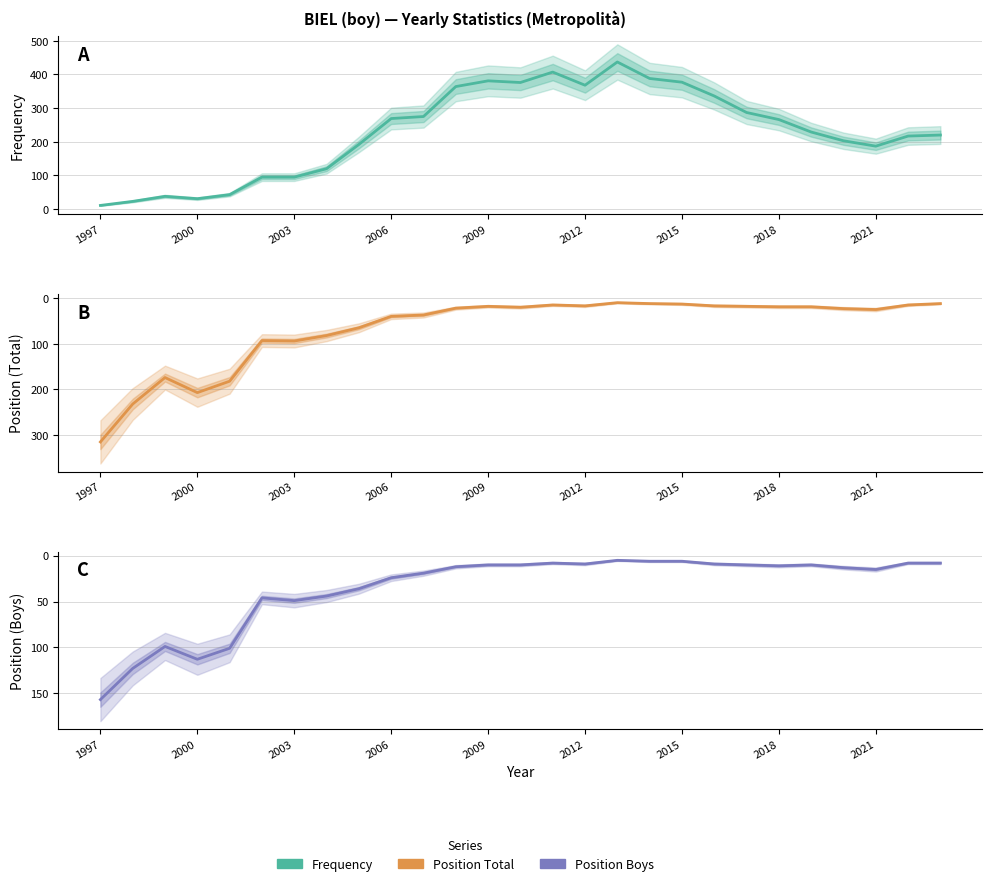

How many times do Position Boys and Frequency cross each other?

1